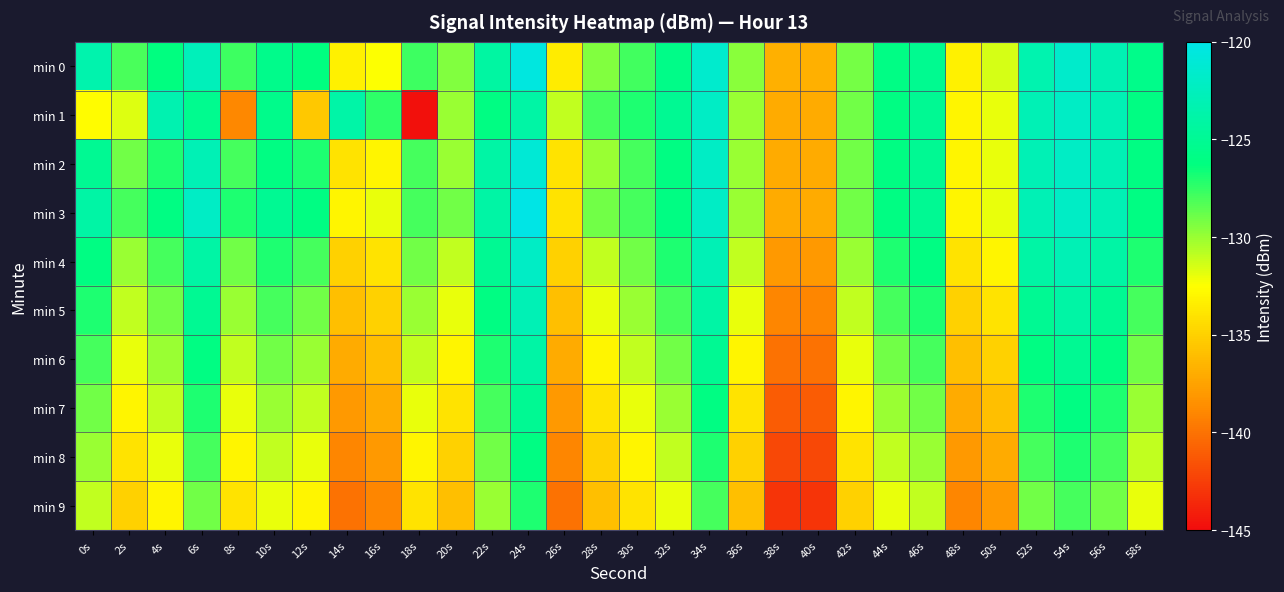

What is the maximum value shown in the chart?

-120.0